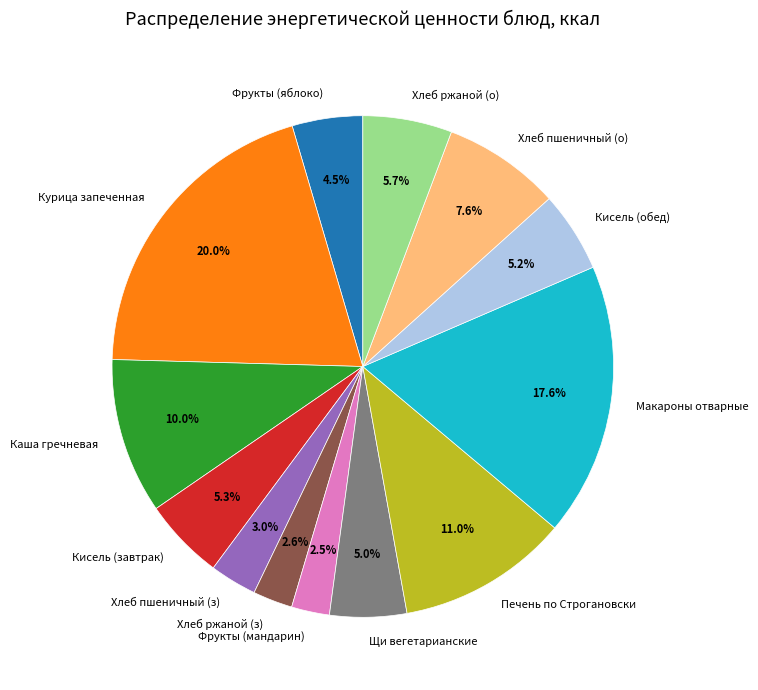

Does any single category account for the majority?

No